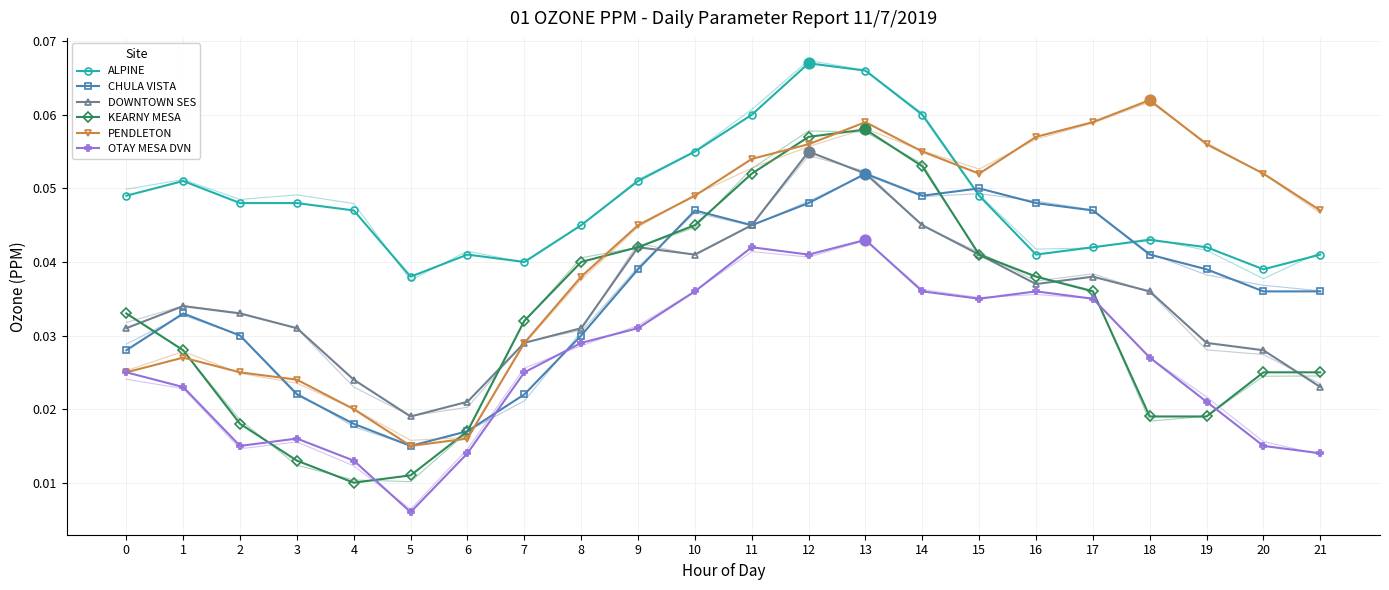

At how many categories does at least one series exceed 0?

22